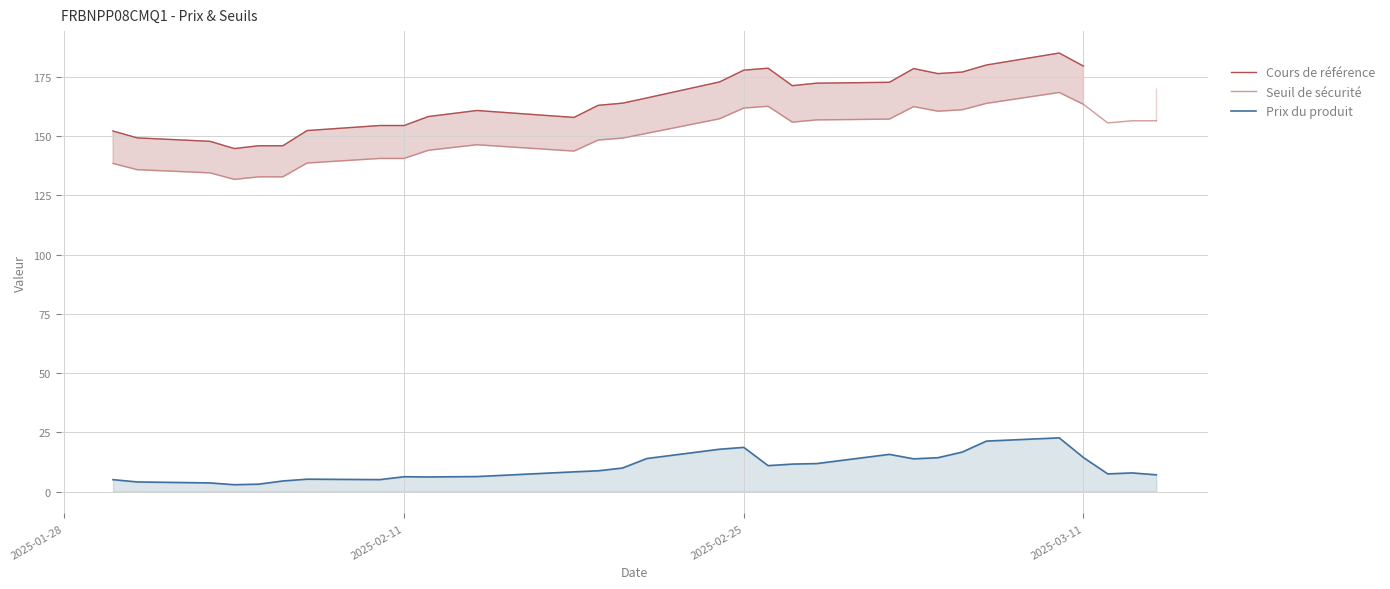

True or false: Prix du produit and Seuil de sécurité cross at least once.

False